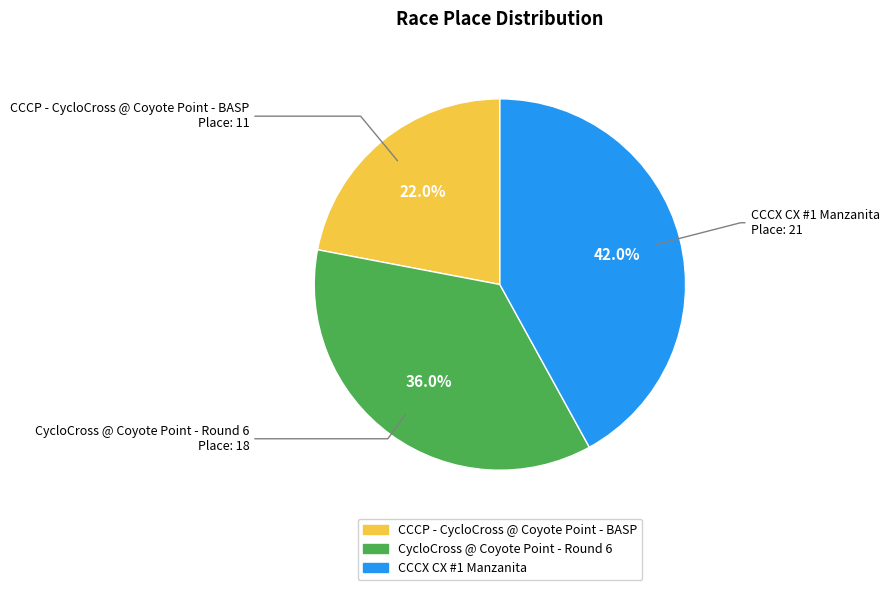

What is the smallest slice in the pie chart?

CCCP - CycloCross @ Coyote Point - BASP